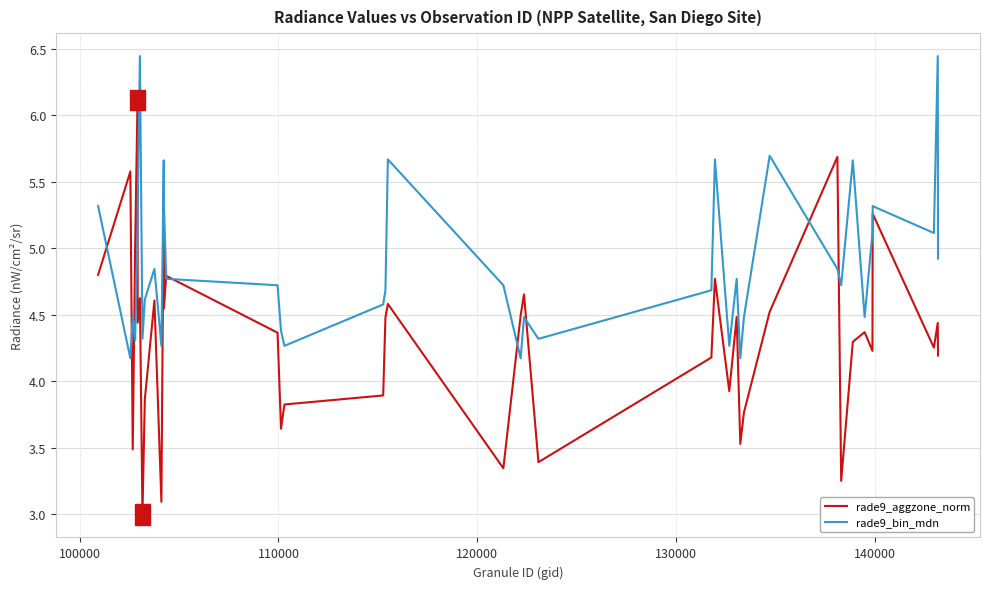

True or false: rade9_bin_mdn and rade9_aggzone_norm cross at least once.

True